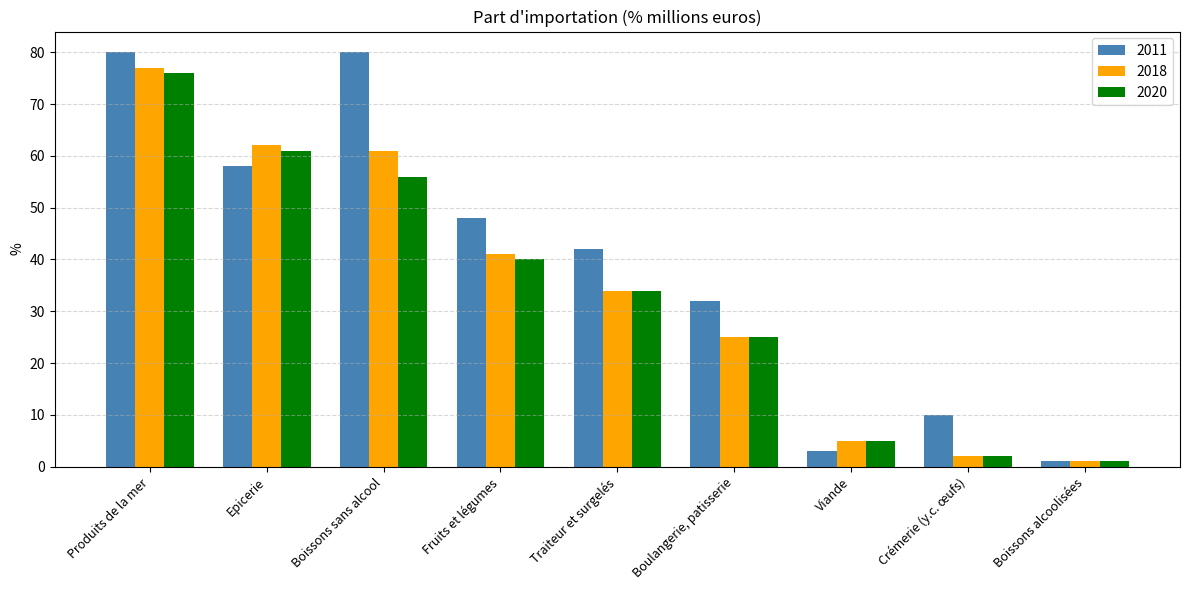

Rank the categories by 2020 value from highest to lowest.

Produits de la mer, Epicerie, Boissons sans alcool, Fruits et légumes, Traiteur et surgelés, Boulangerie, patisserie, Viande, Crémerie (y.c. œufs), Boissons alcoolisées